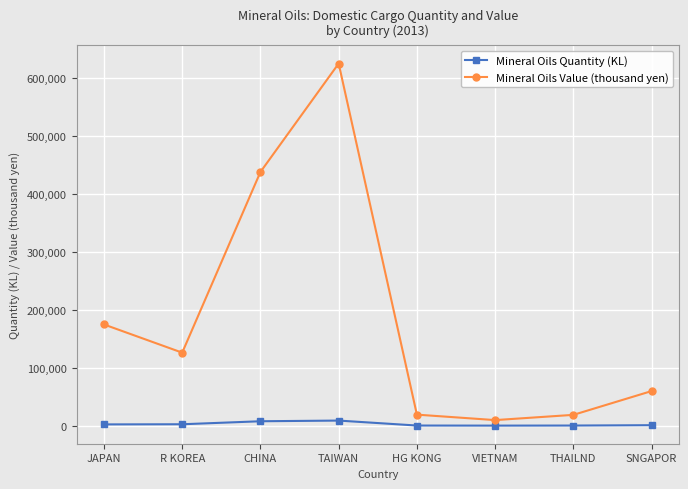

What is the average value of the Mineral Oils Quantity (KL) series?

2910